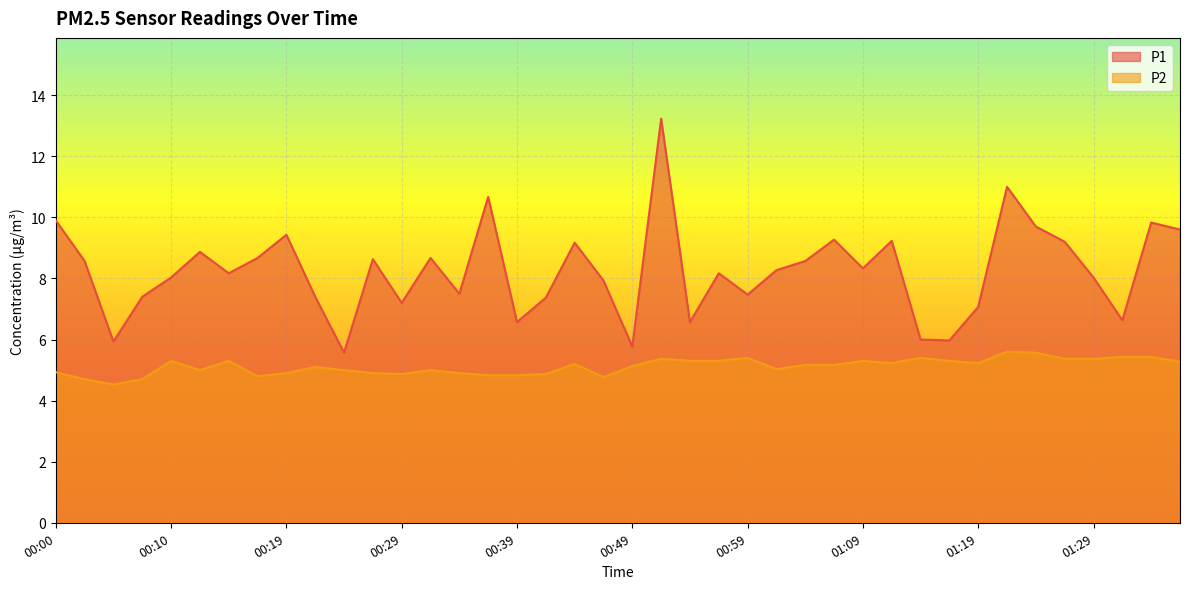

How many data points in P2 are less than 5?

13